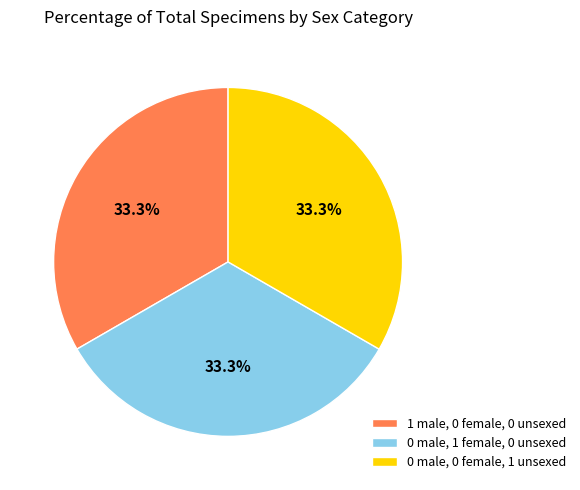

Approximately how many times larger is the value at 0 male, 0 female, 1 unsexed compared to 0 male, 1 female, 0 unsexed?

1.0